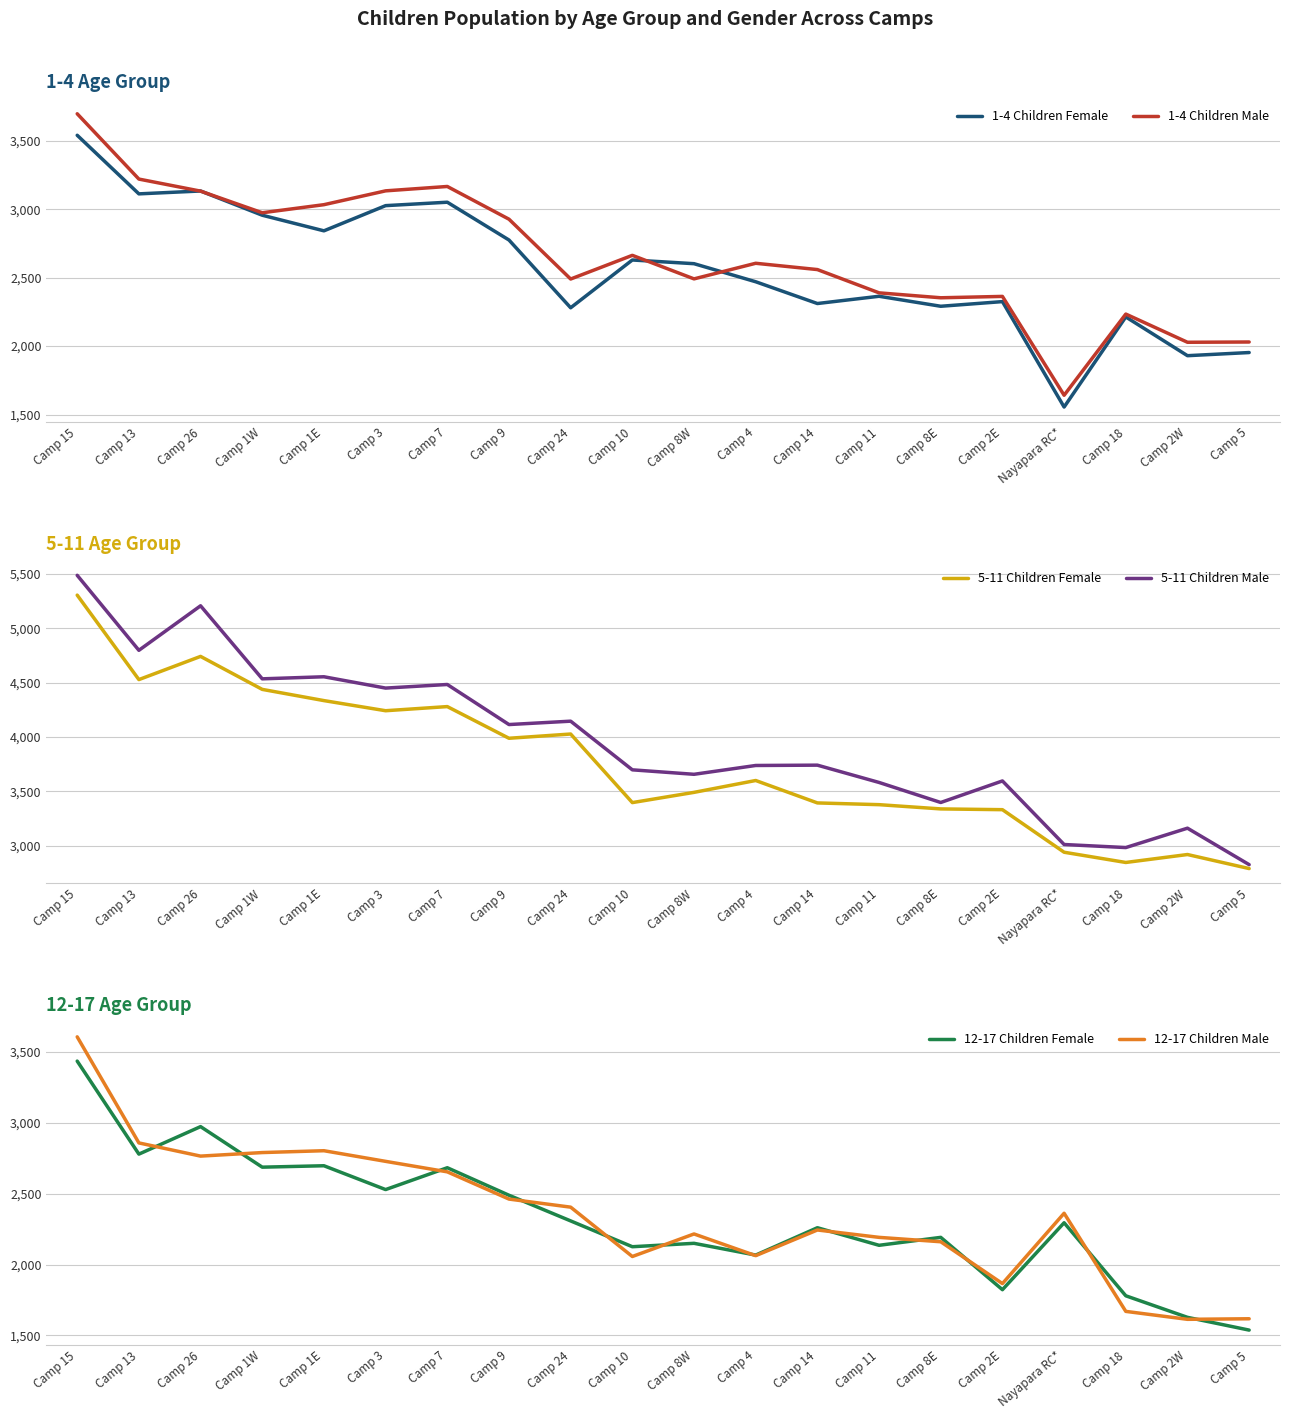

True or false: 5-11 Children Female and 12-17 Children Female intersect in this chart.

False